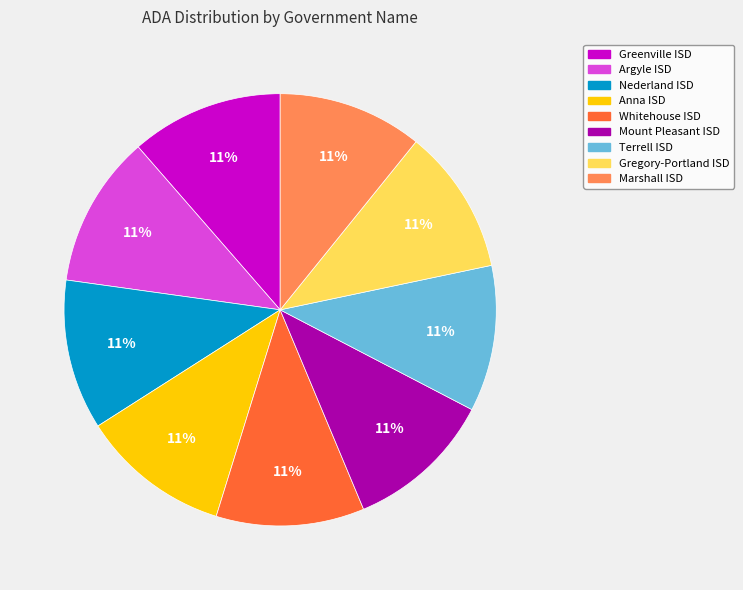

Approximately how many times larger is the value at Gregory-Portland ISD compared to Nederland ISD?

1.0